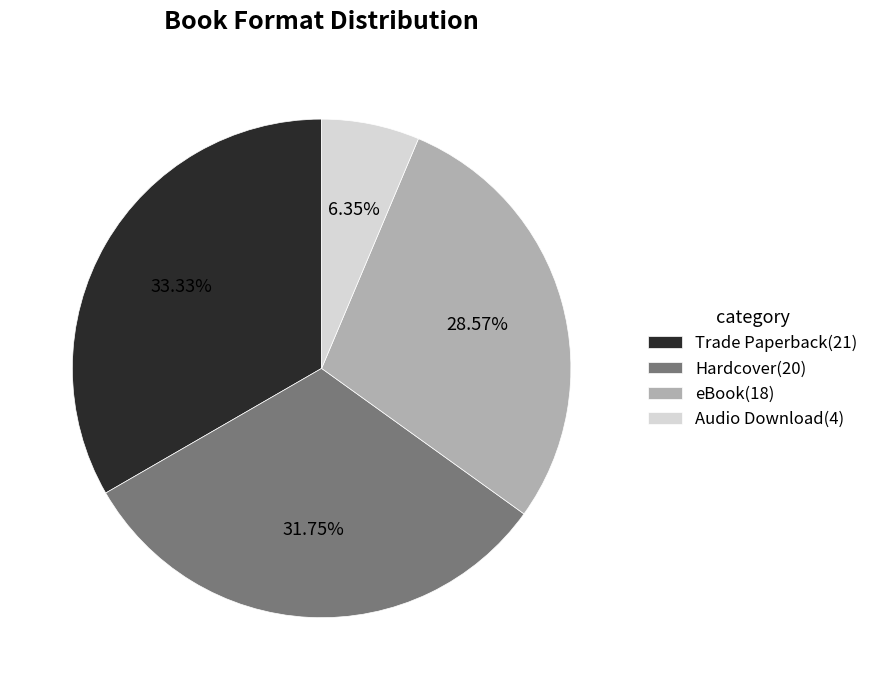

To the nearest percent, what portion does Hardcover represent?

32%